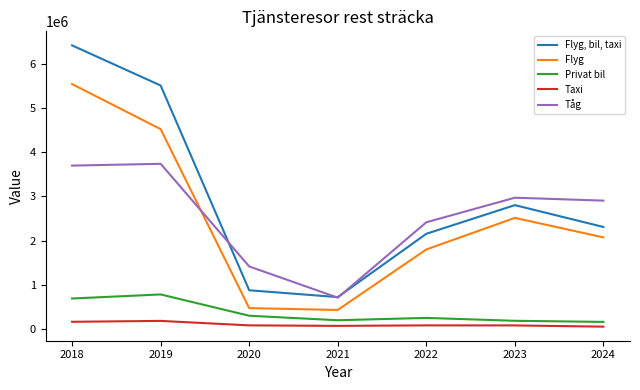

List the series in order of their peak value, lowest first.

Taxi, Privat bil, Tåg, Flyg, Flyg, bil, taxi